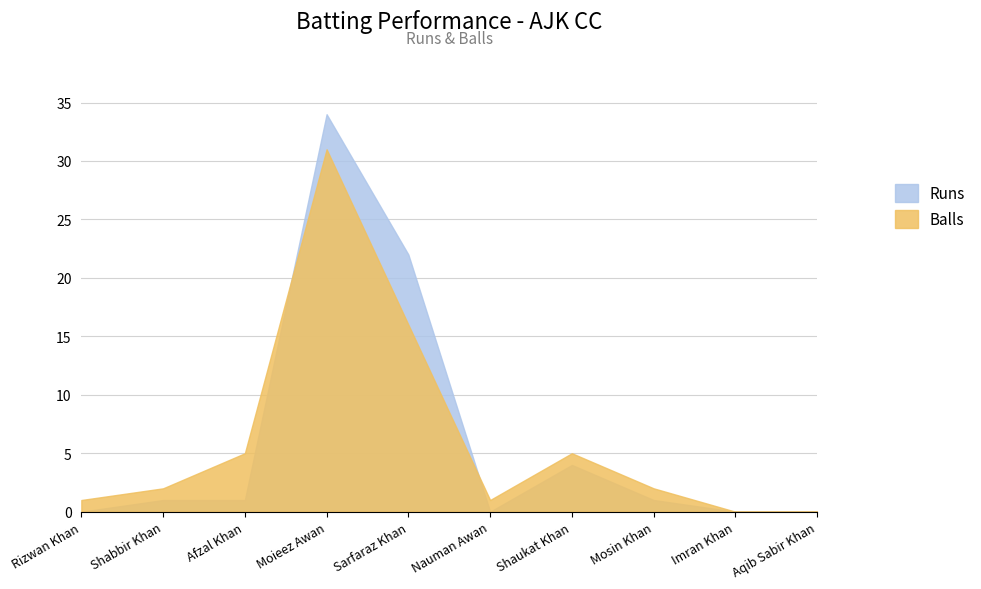

Between Aqib Sabir Khan and Nauman Awan, which is larger?

Aqib Sabir Khan